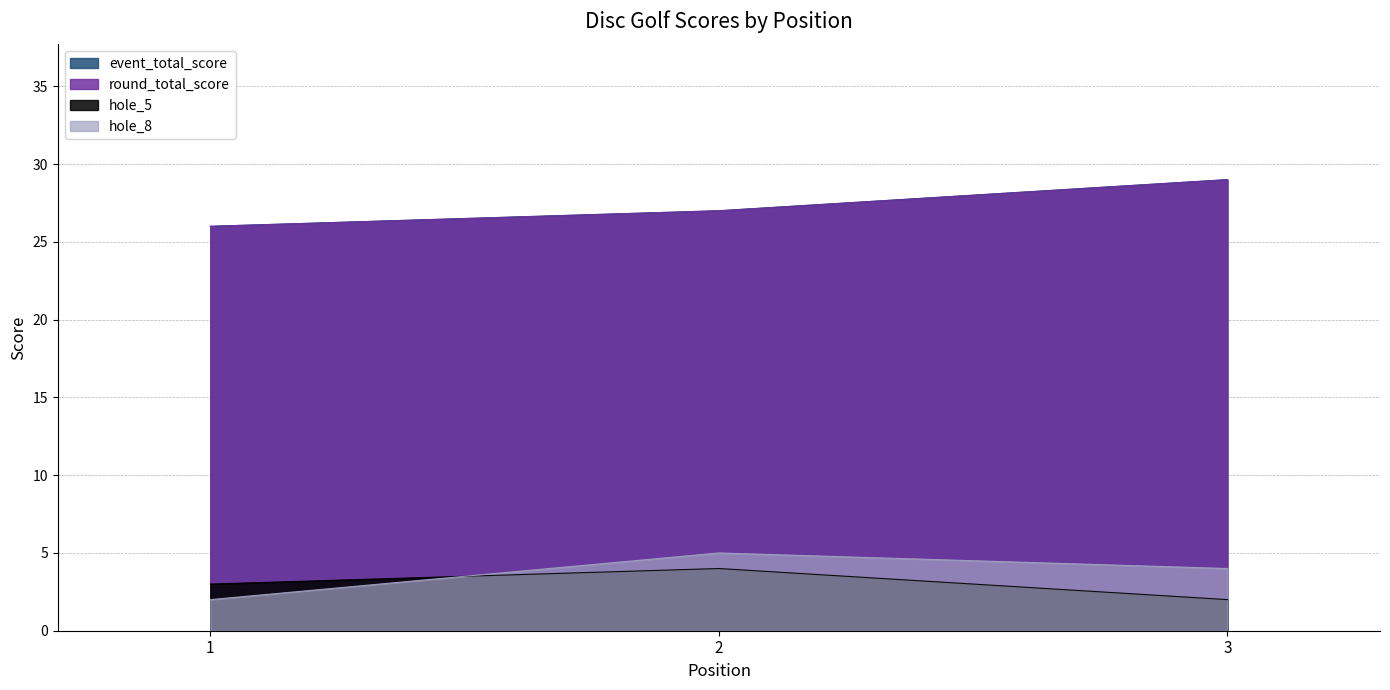

Which series changed the most between 2 and 3?

event_total_score